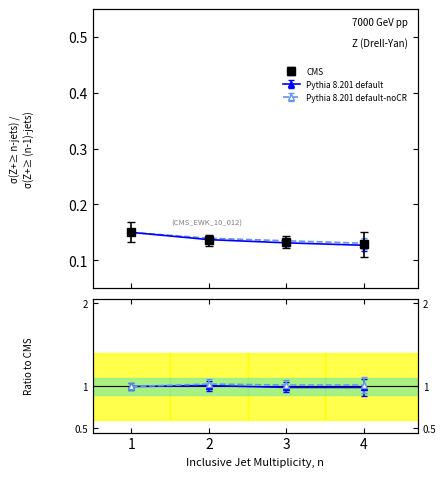

At which category does the chart reach its peak across all series?

1